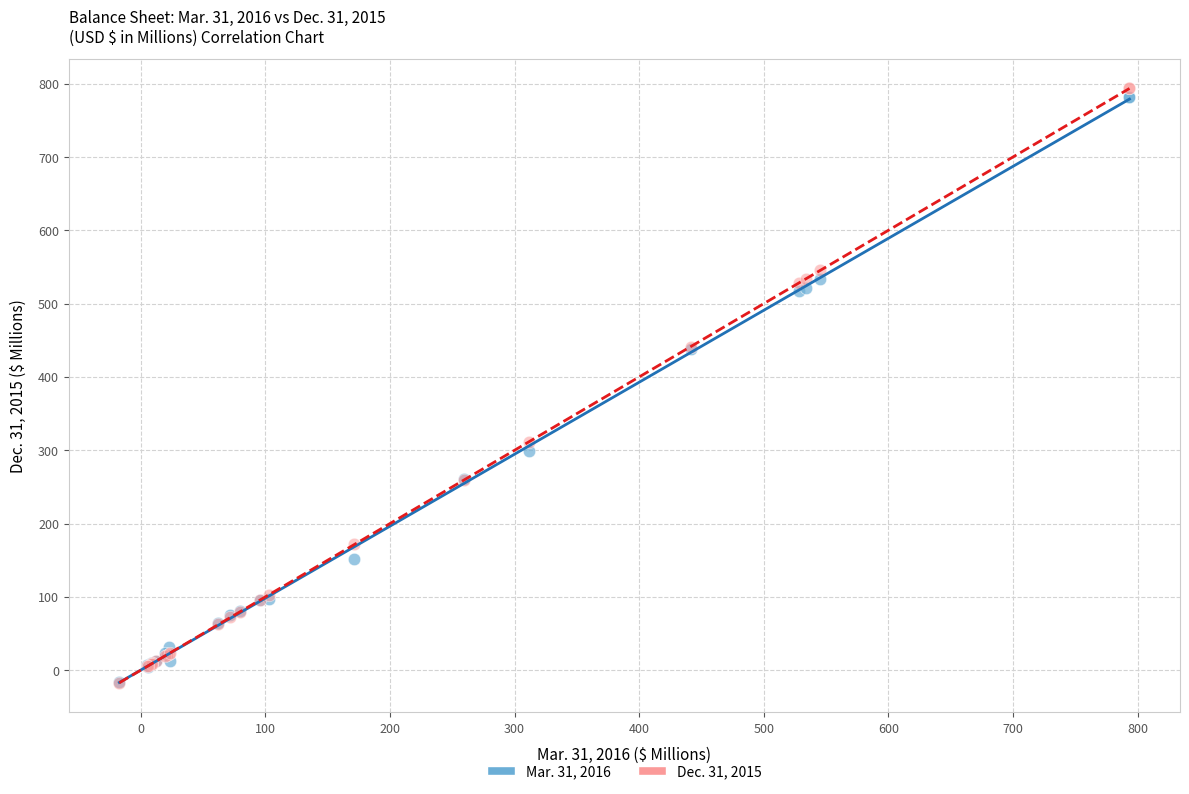

What are all the series names shown in the legend?

Mar. 31, 2016, Dec. 31, 2015